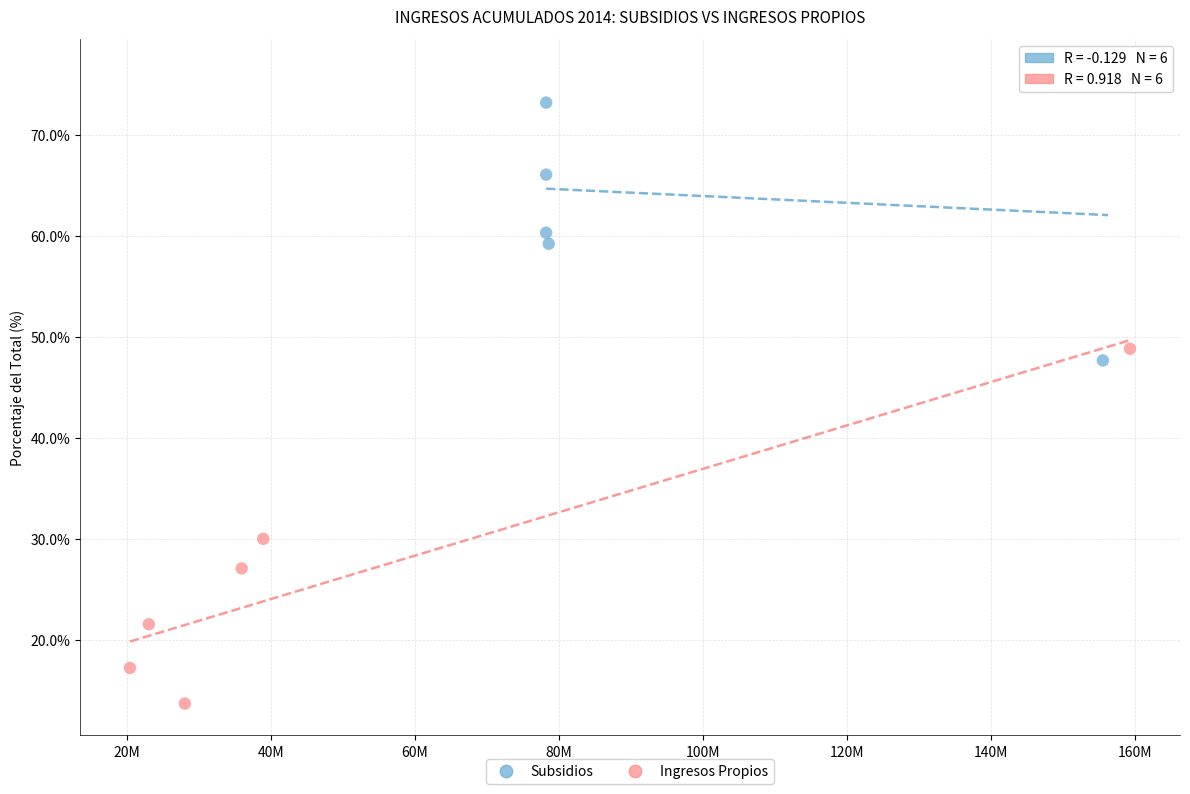

What are all the series names shown in the legend?

Subsidios, Ingresos Propios